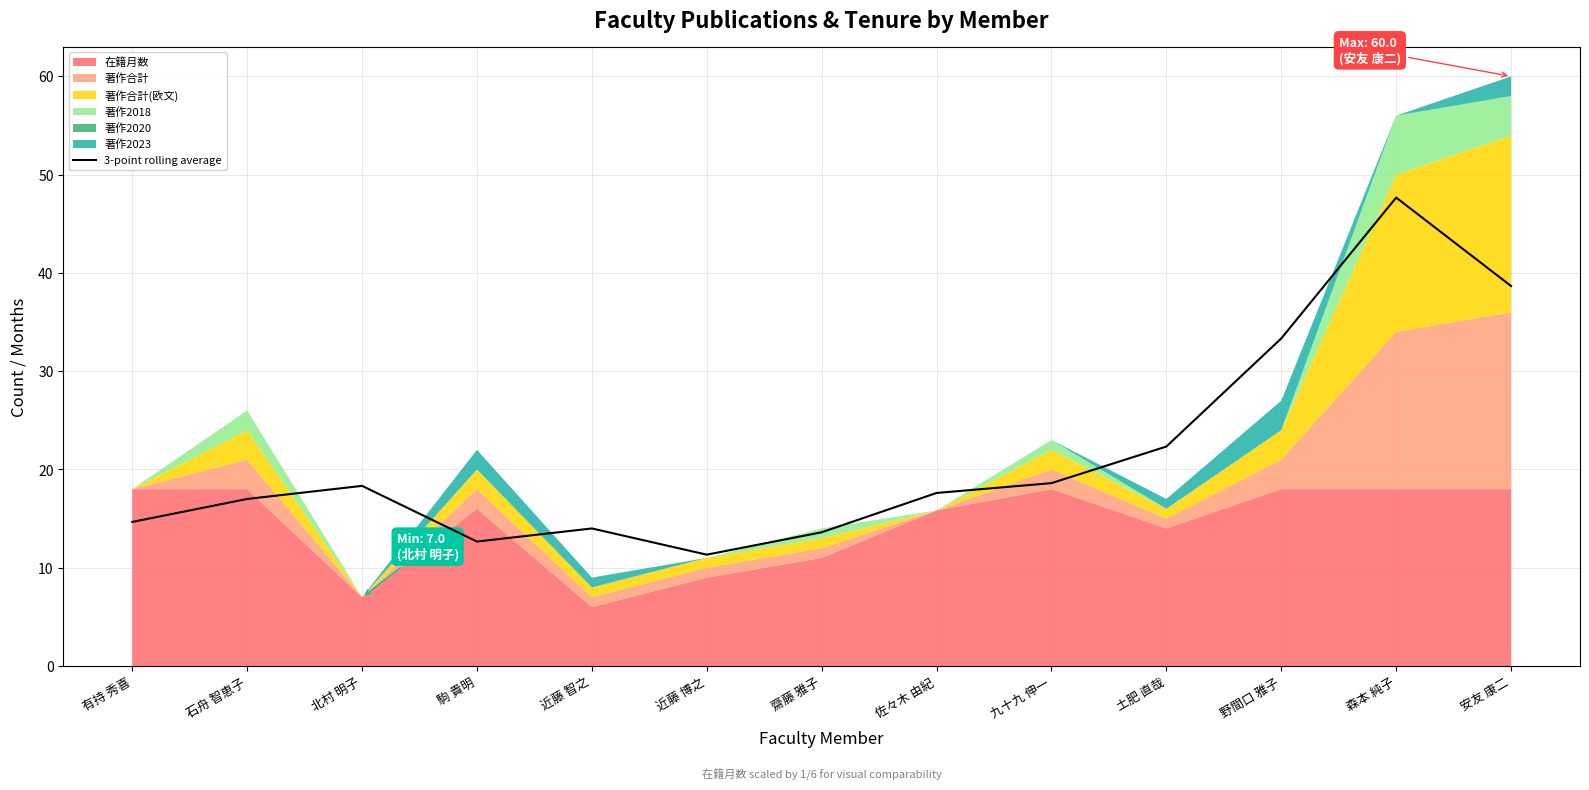

What is the label of the 4th point from the left?

駒 貴明